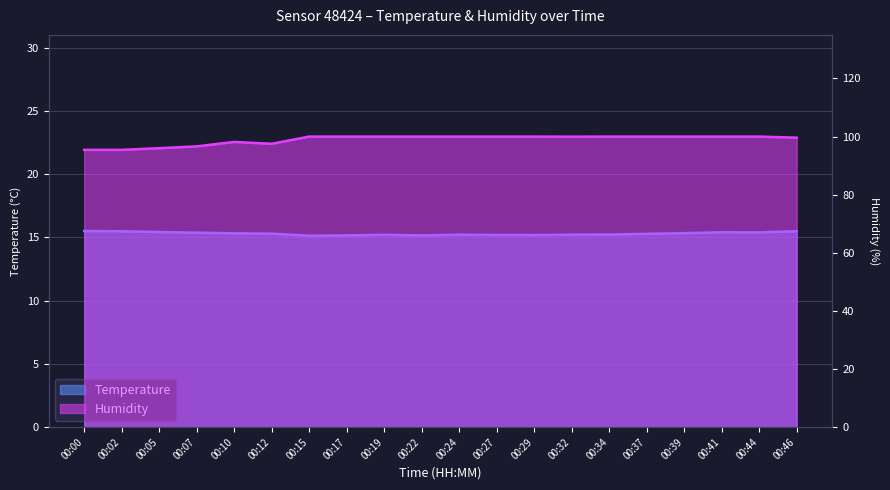

True or false: Humidity and Temperature cross at least once.

False